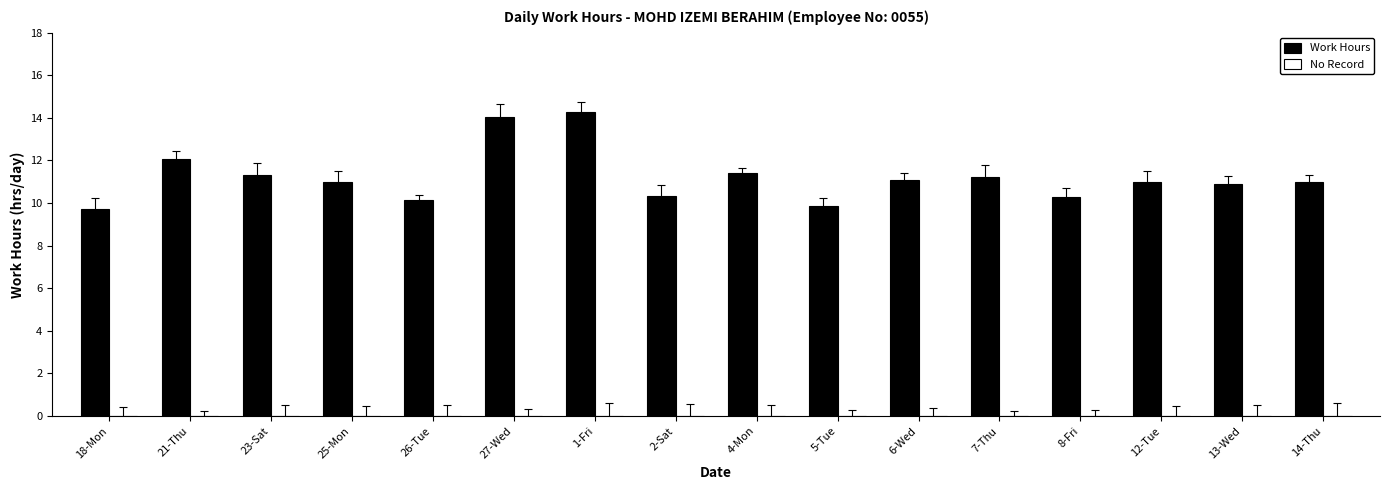

What is the smallest value displayed?

9.7